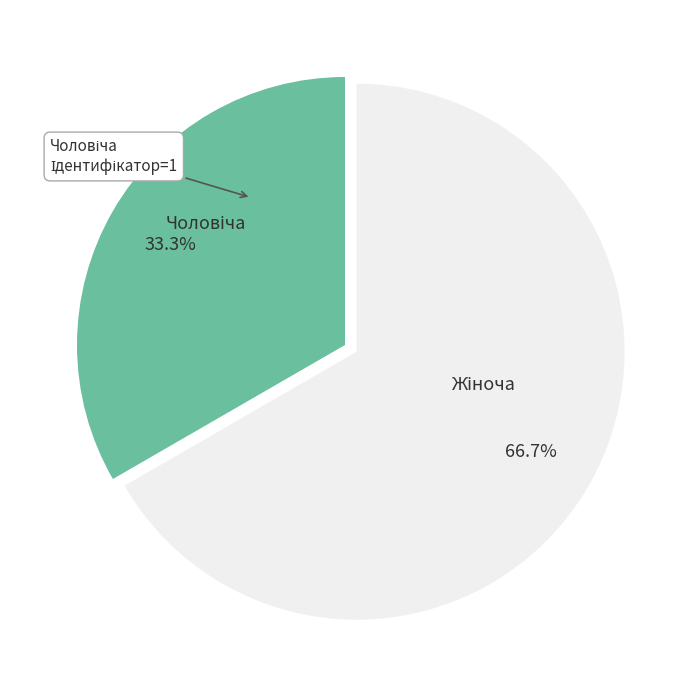

Does any single category account for the majority?

Yes